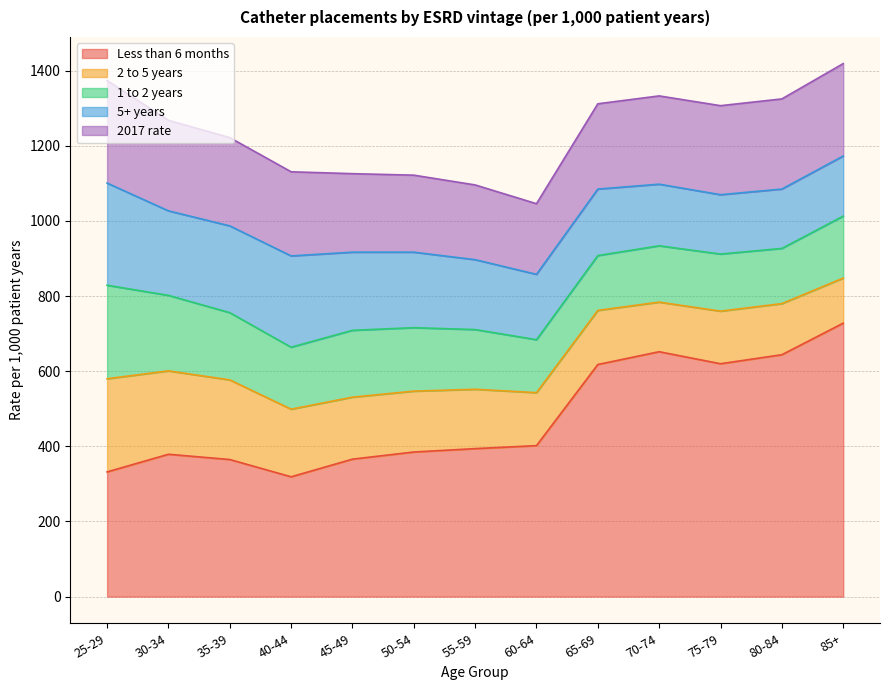

How many intersections are there between 1 to 2 years and 5+ years?

1